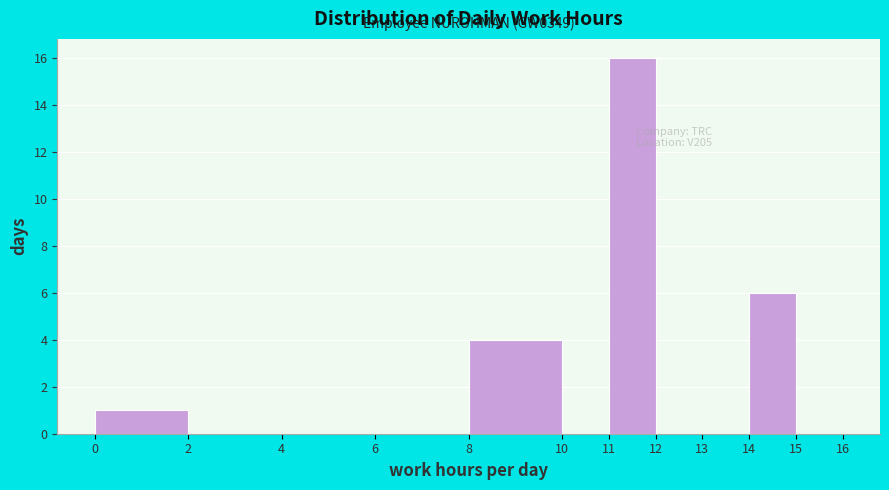

Over which range of the x-axis is the bar tallest?

11 to 12